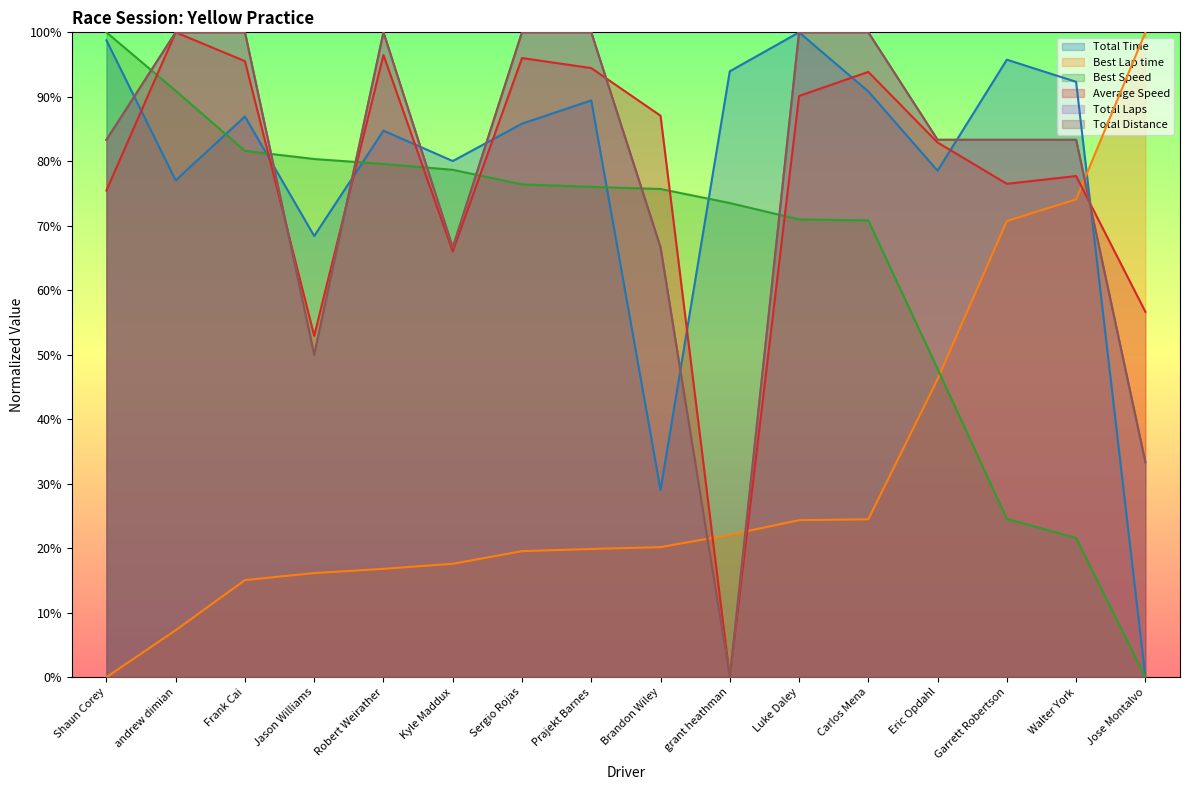

At which label does Total Time reach its minimum?

Jose Montalvo